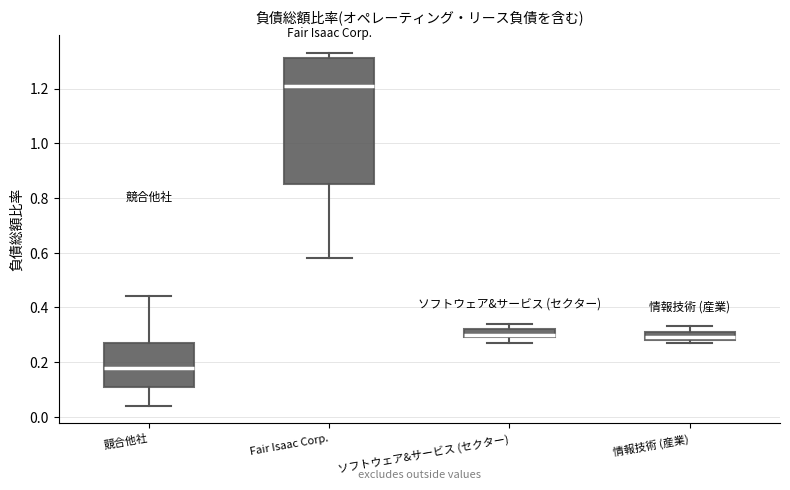

Where is the upper edge of the box for 競合他社 on the y-axis? The values are not printed on the chart, so give them approximately, as read against the axis.

0.28